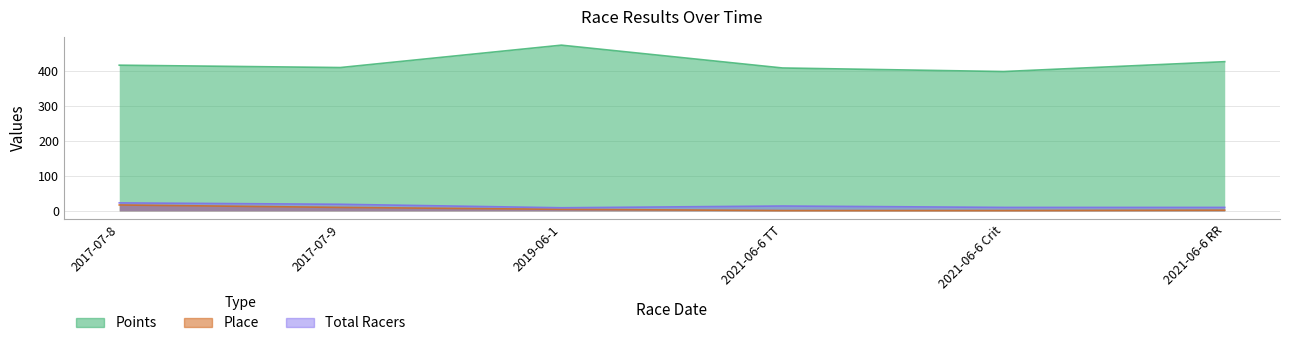

True or false: Points and Total Racers cross at least once.

False